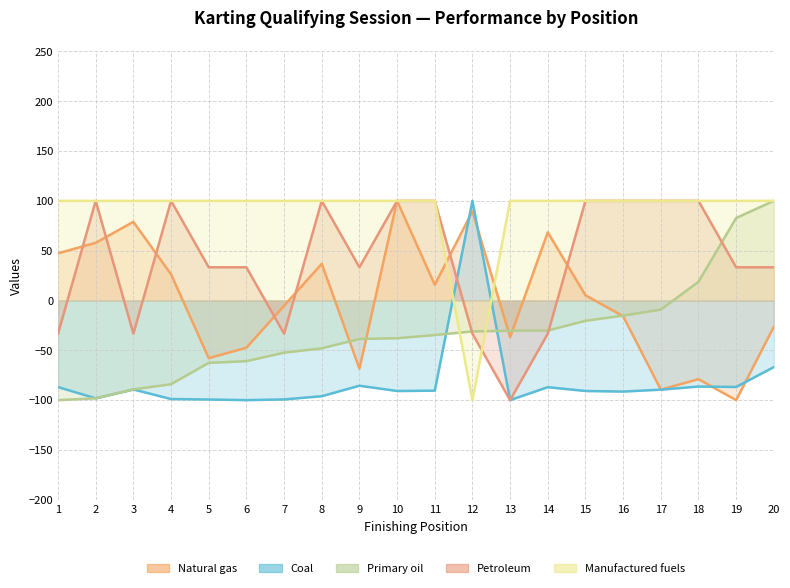

What is the minimum value for Best Lap?

-100.0